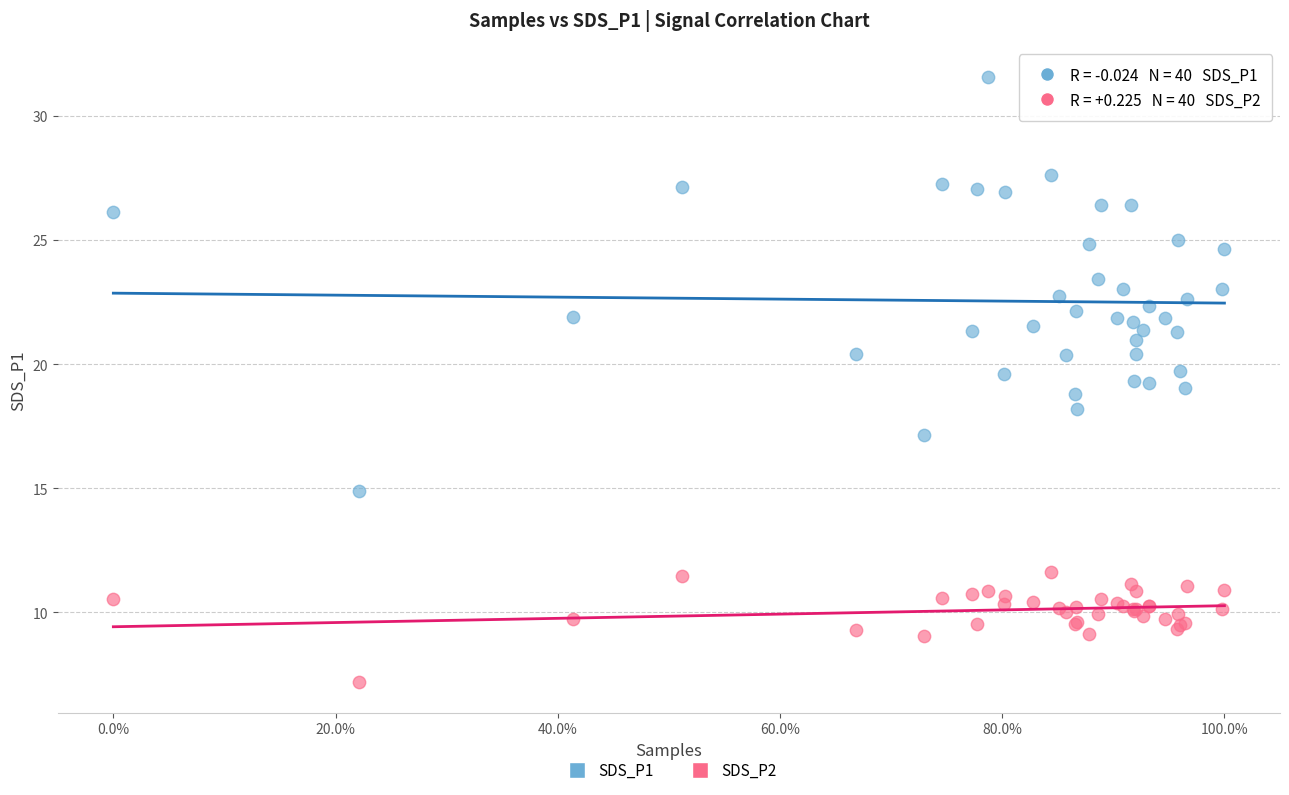

What is the X range (max minus min) for the scatter plot?

100.0